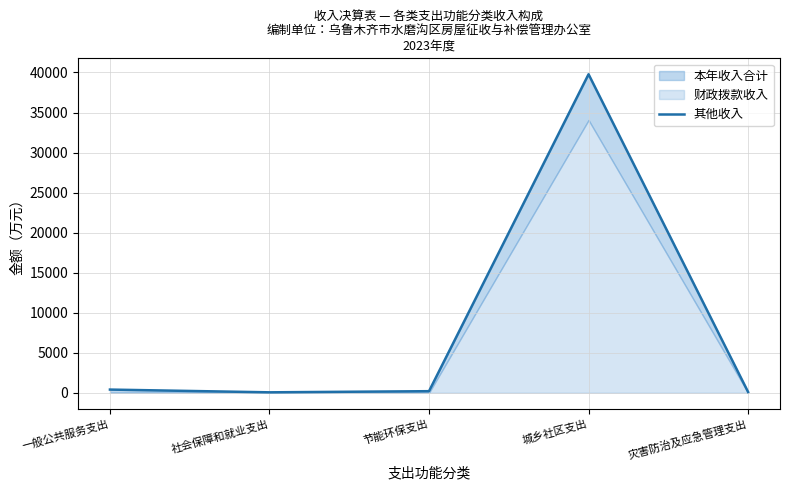

How many points are higher than both their immediate neighbors (excluding endpoints)?

1